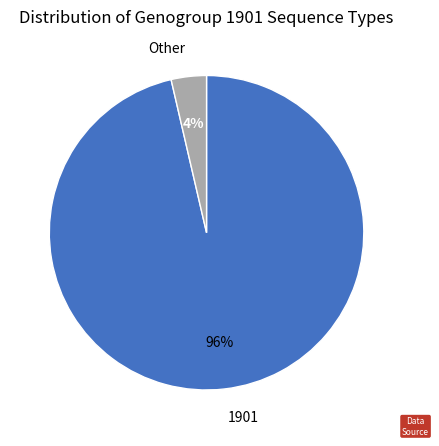

Is it true that Other is 4% of the pie?

True